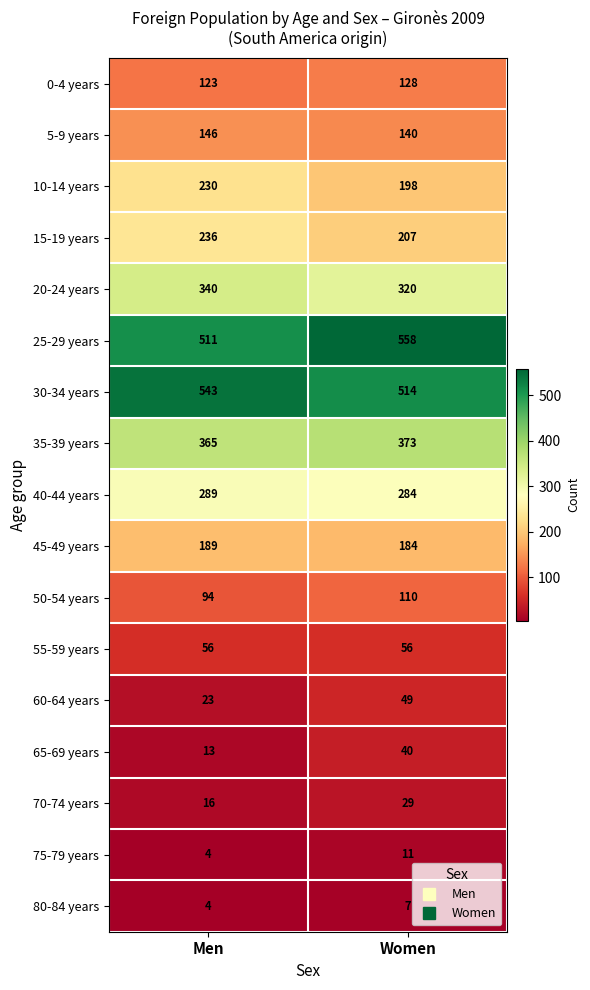

True or false: 40-44 years has a value of 289 at Men.

True